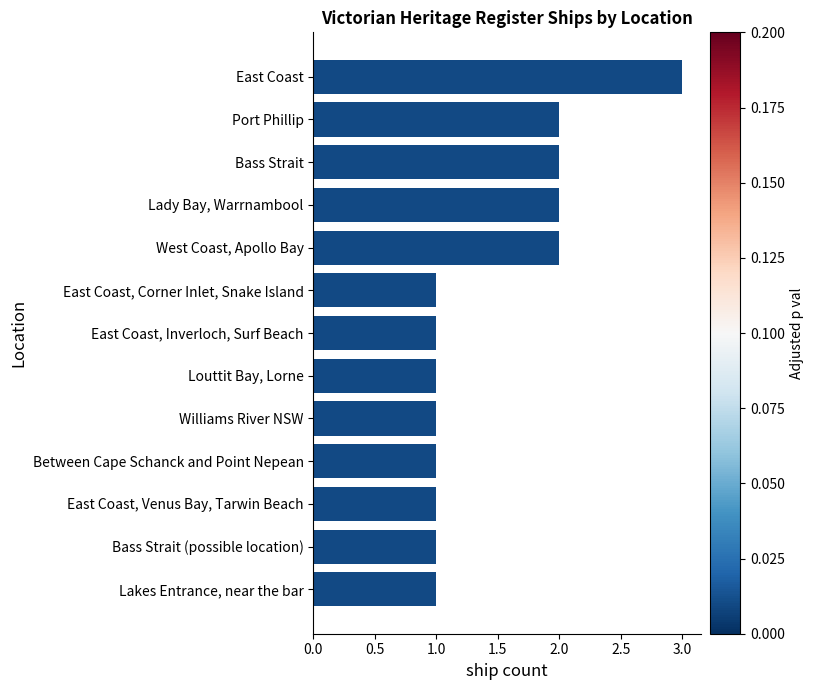

How many data points does each series have?

13